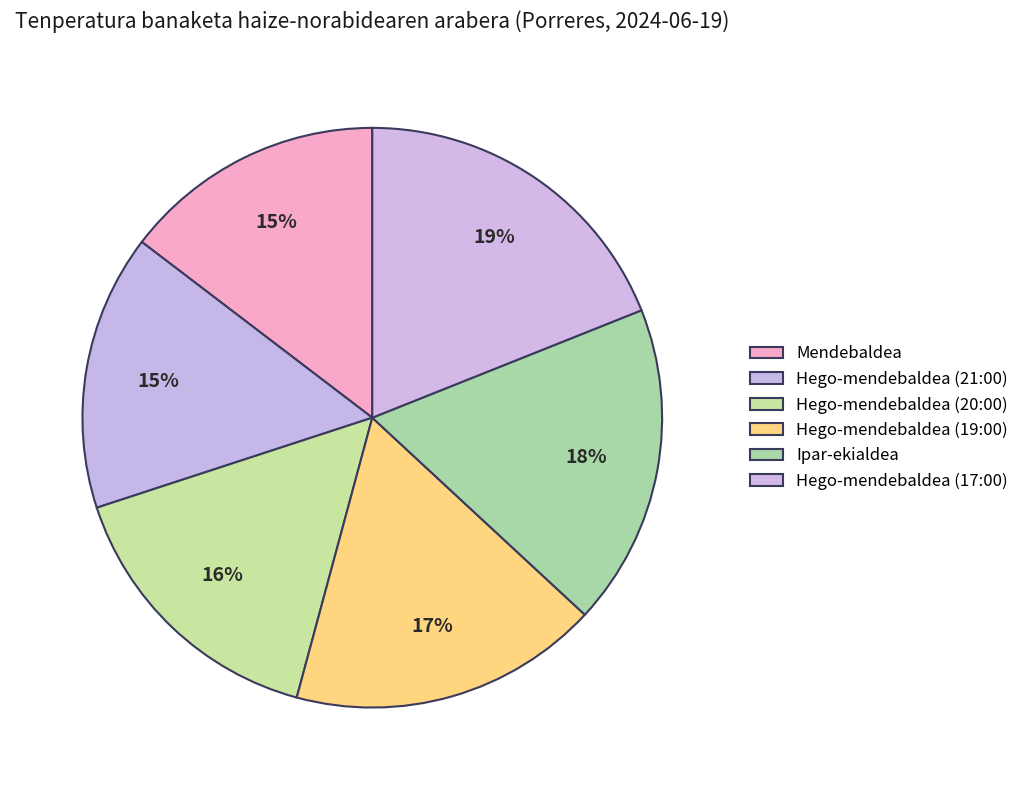

Which slice is the largest?

Hego-mendebaldea (17:00)